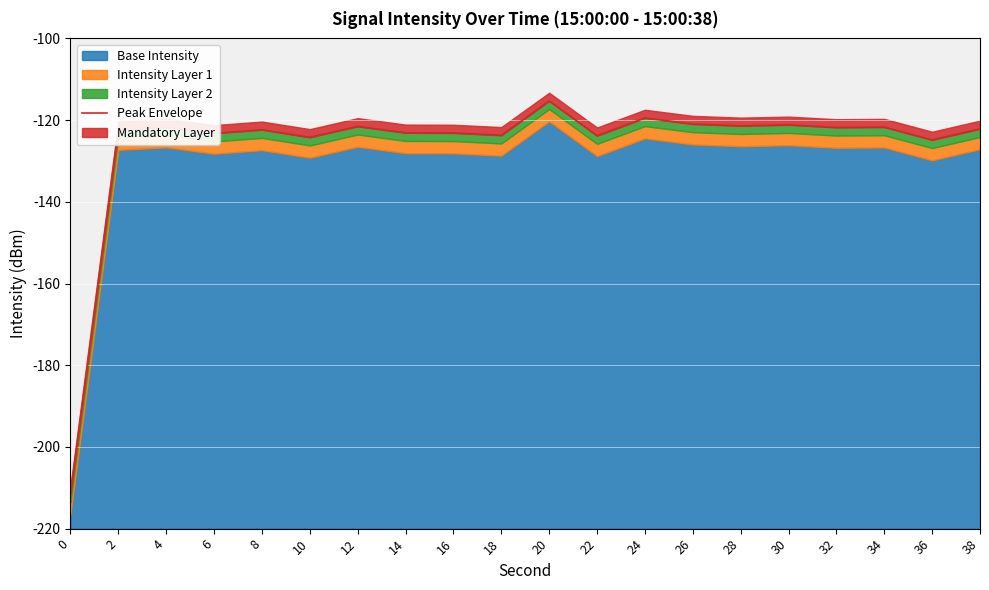

How many lines are shown in the chart?

1